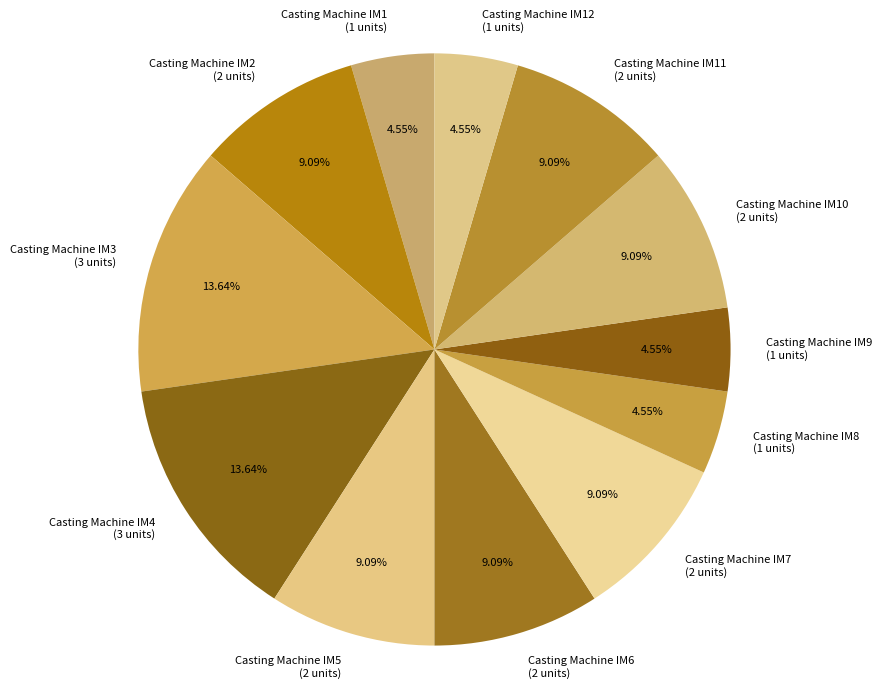

Between Casting Machine IM11 (2 units) and Casting Machine IM4 (3 units), which is larger?

Casting Machine IM4 (3 units)